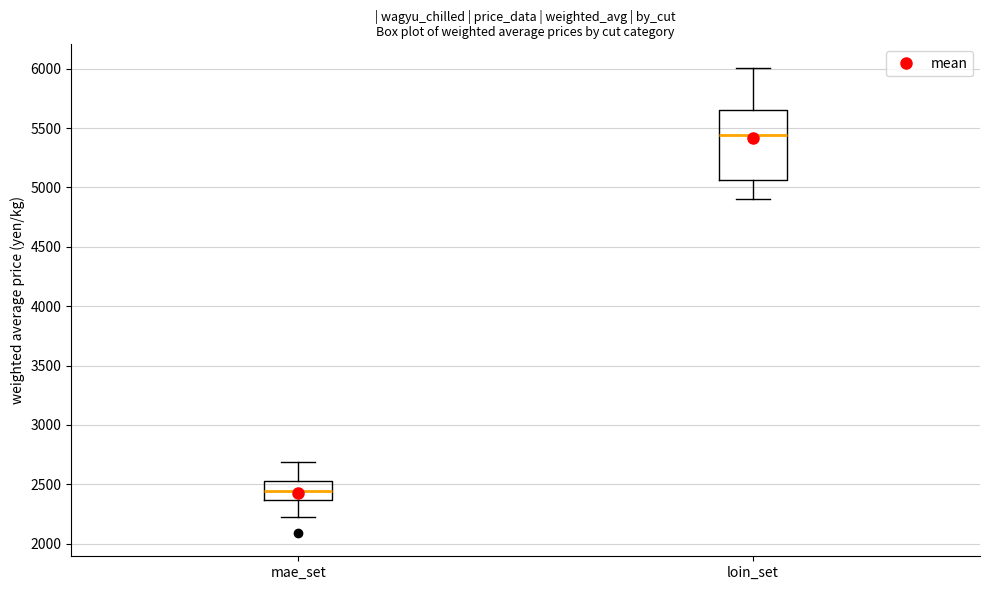

Reading left to right, read every box against the y-axis: the position of its median line, the range the box covers, and the ends of its whiskers. The values are not printed on the chart, so give them approximately, as read against the axis.

mae_set: median 2450, box 2350 to 2550, whiskers 2250 to 2700
loin_set: median 5450, box 5050 to 5650, whiskers 4900 to 6000